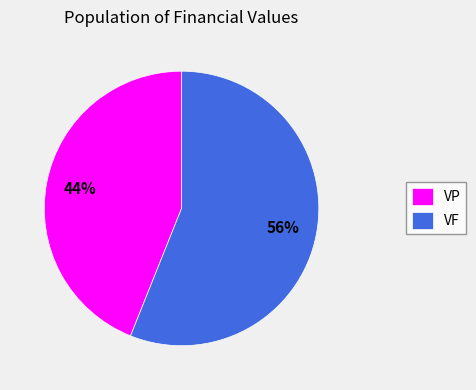

Is the sum of VP and VF greater than half?

Yes